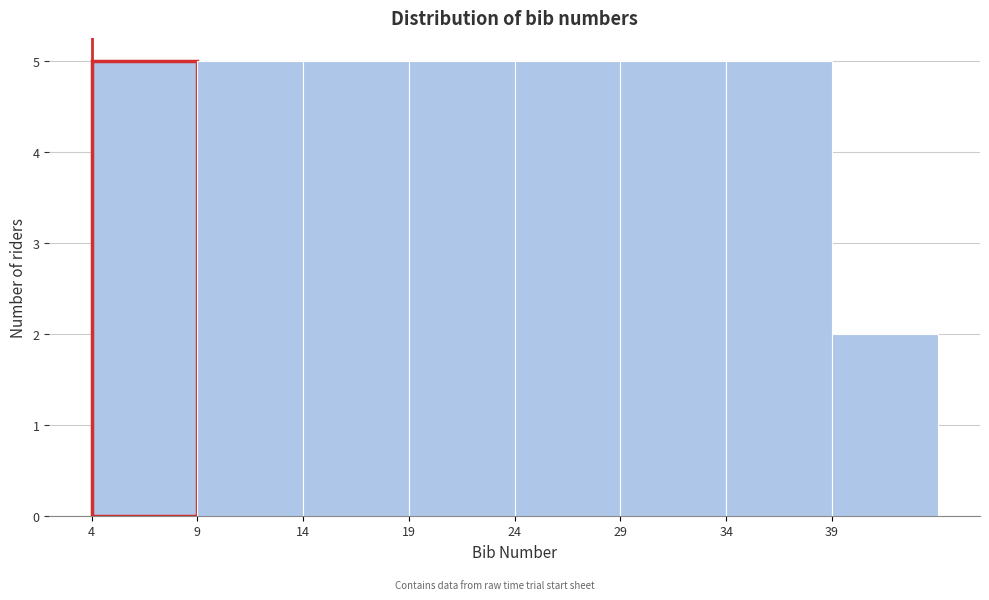

Reading left to right, list every bar in this chart as the range it spans on the x-axis followed by its height. The values are not printed on the chart, so give them approximately, as read against the axis.

4 to 9: 5
9 to 14: 5
14 to 19: 5
19 to 24: 5
24 to 29: 5
29 to 34: 5
34 to 39: 5
39 to 44: 2